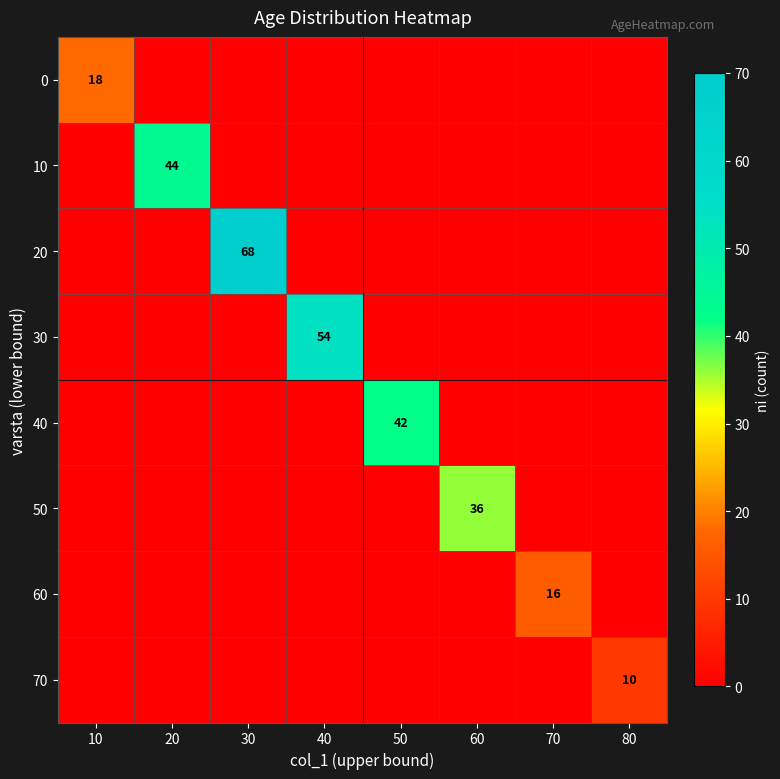

The 0 series shows 5 at 10. True or false?

False